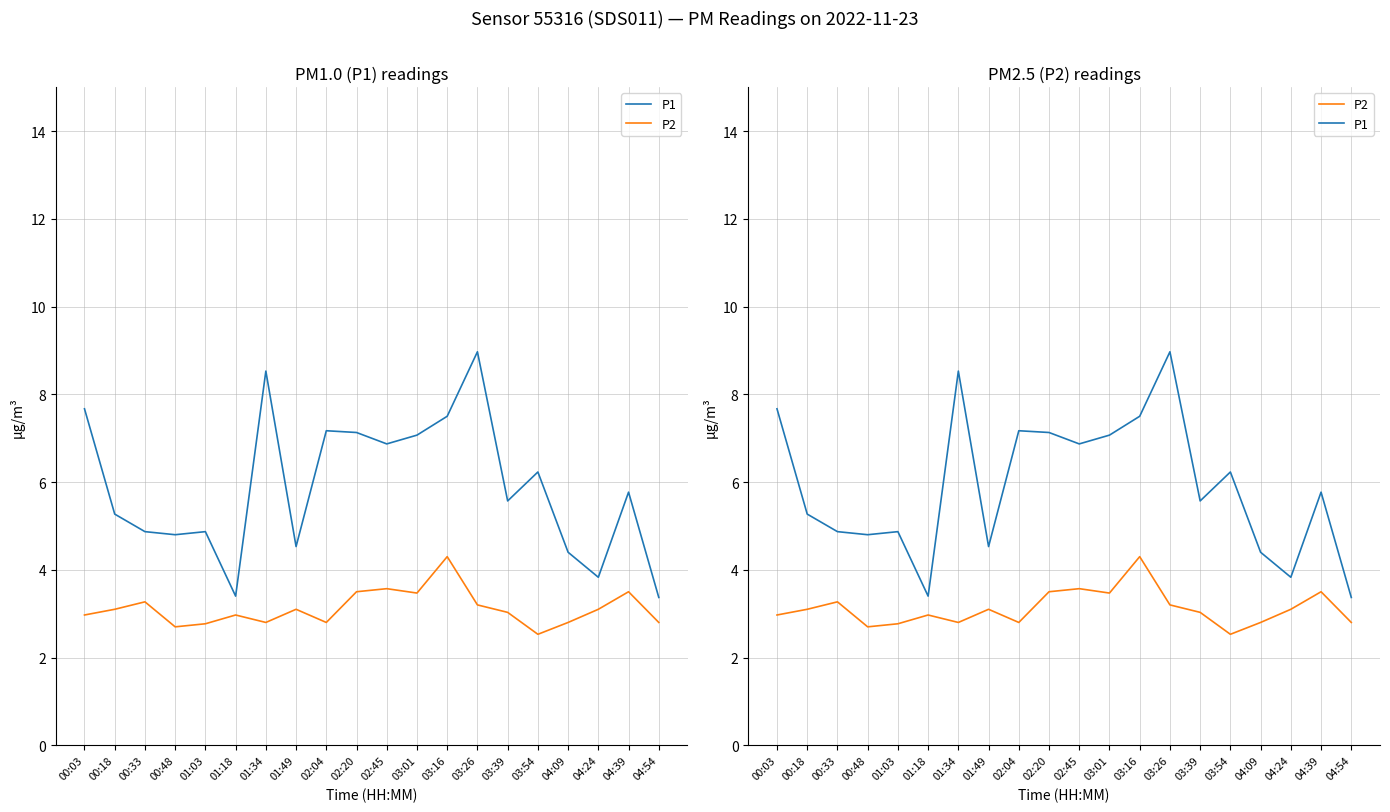

What is the sum of the P2 values at 04:09 and 01:18?

5.8